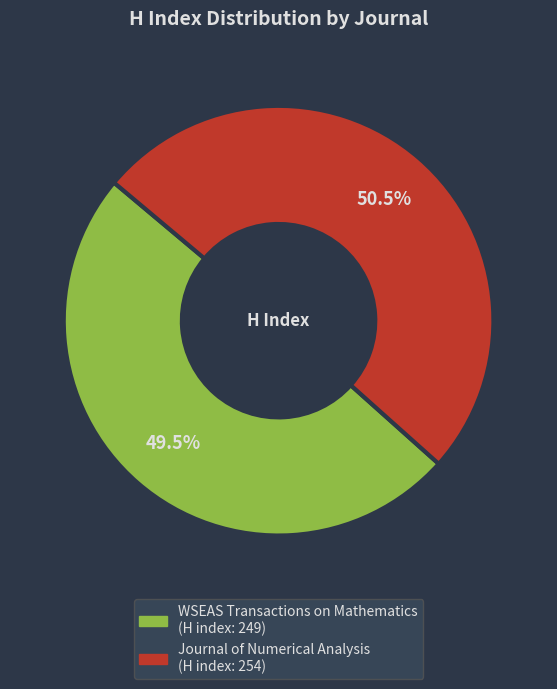

Approximately how many times larger is the value at Journal of Numerical Analysis compared to WSEAS Transactions on Mathematics?

1.0